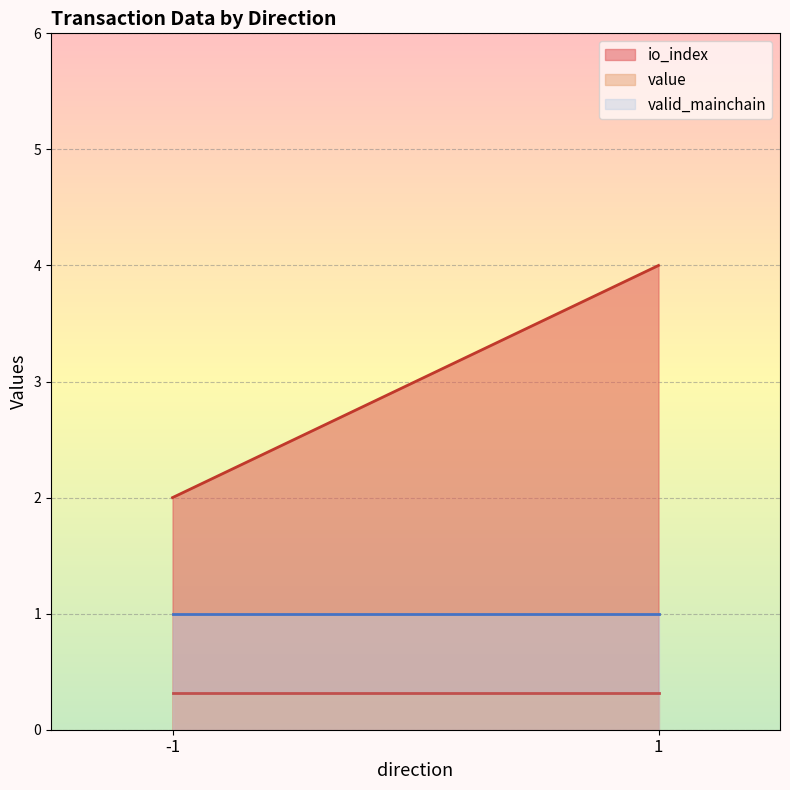

What is the spread (max minus min) of values at -1?

1.7